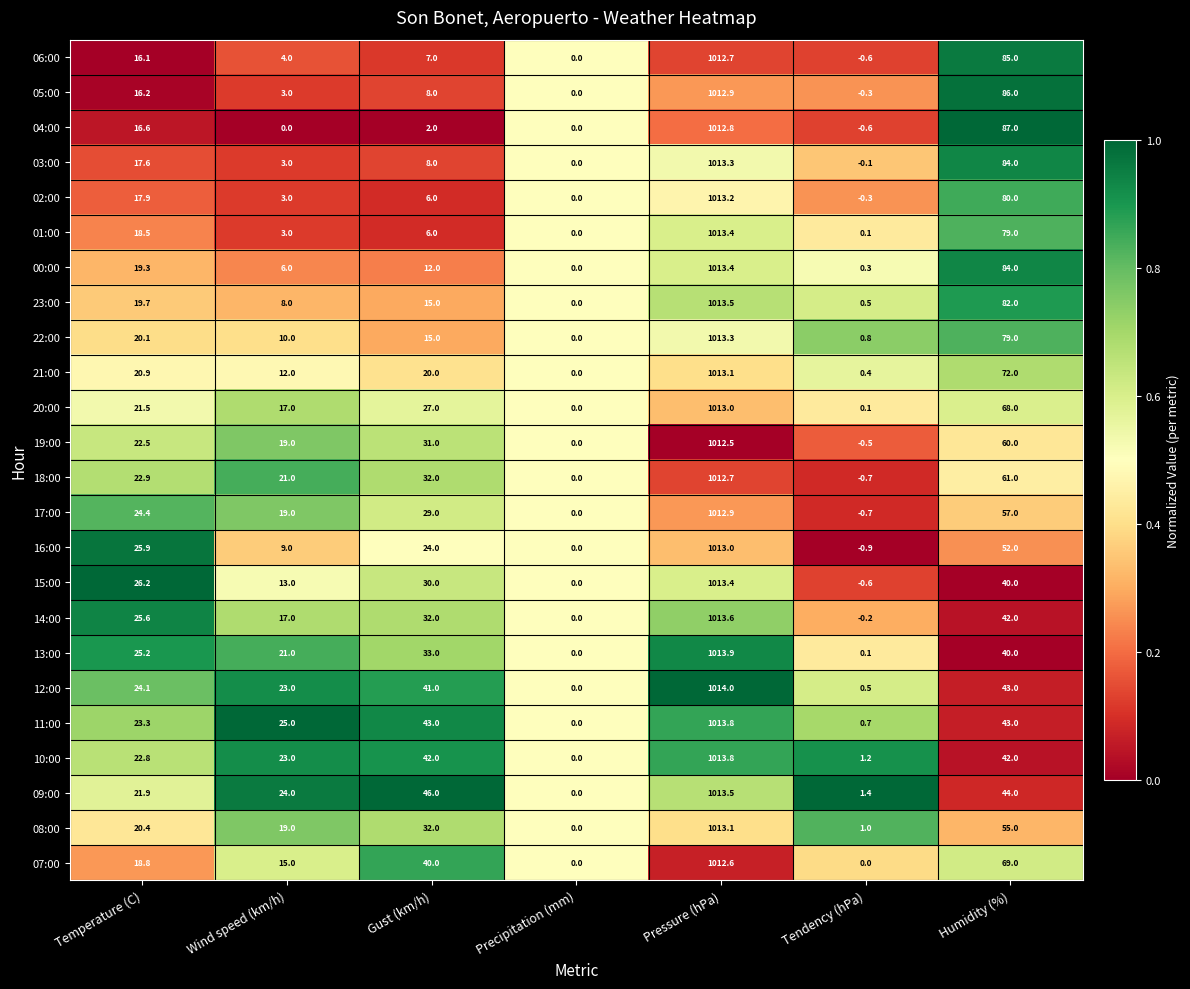

What is the maximum value shown in the chart?

1014.0